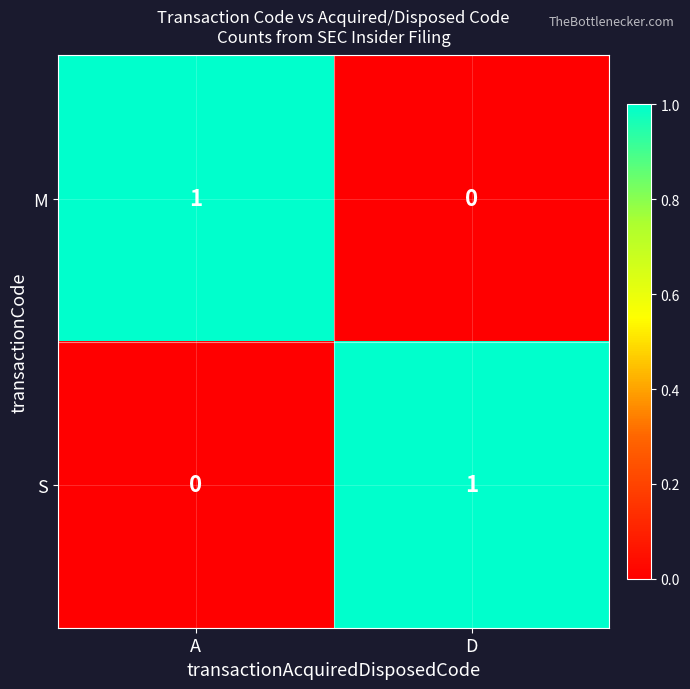

Is it true that M equals 2 at A?

False